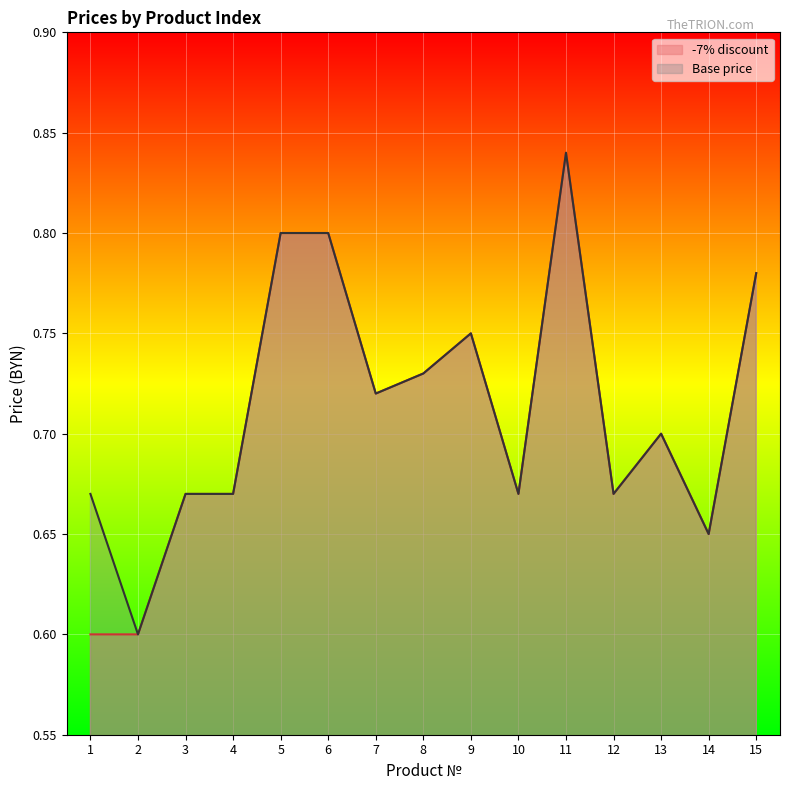

True or false: Base price has a value of 0.7 at 1.

True